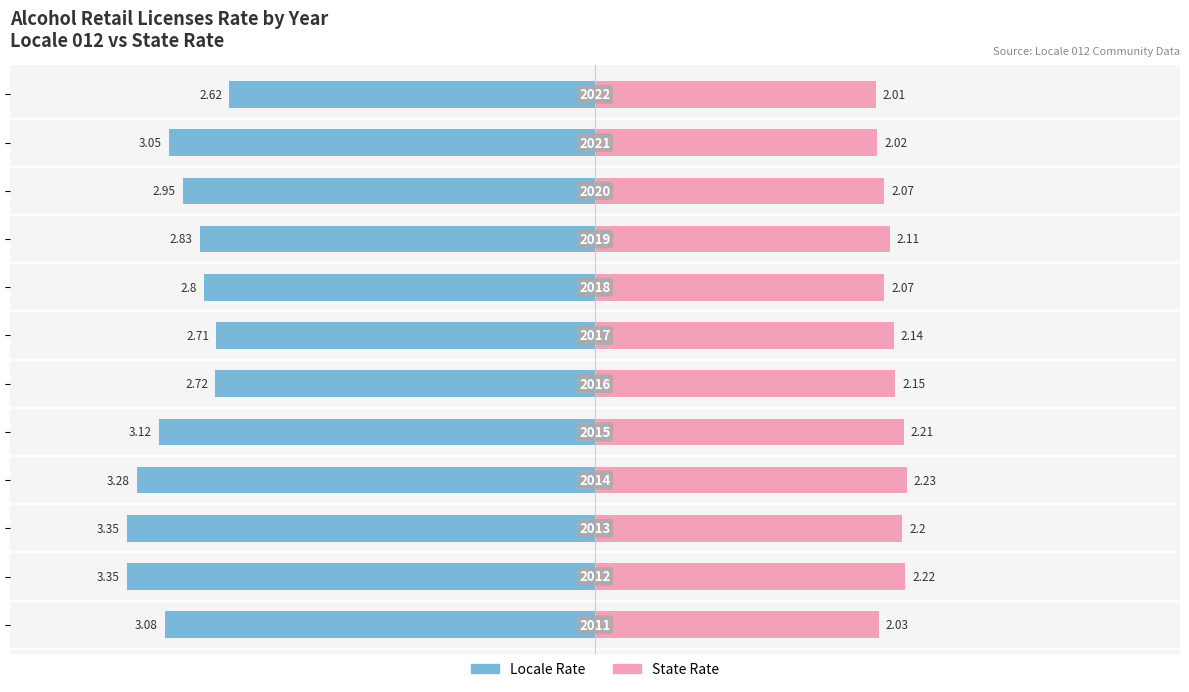

The State Rate series shows 1.4 at 11. True or false?

False